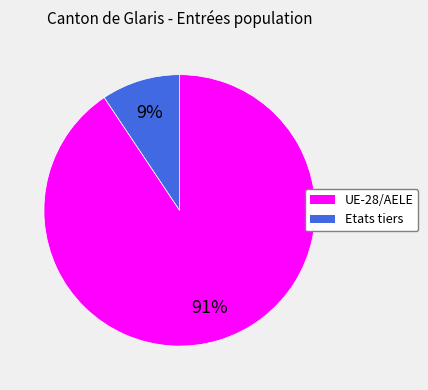

How many segments does this pie chart have?

2